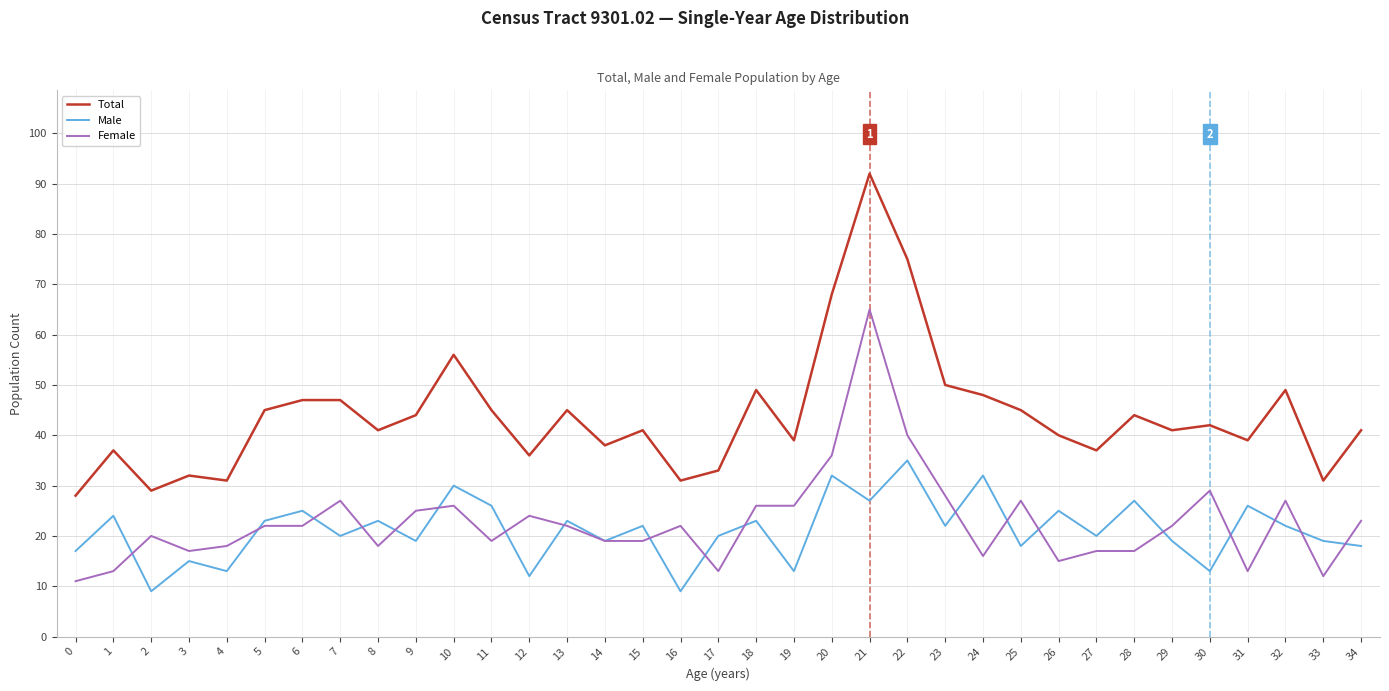

What is the greatest value displayed?

92